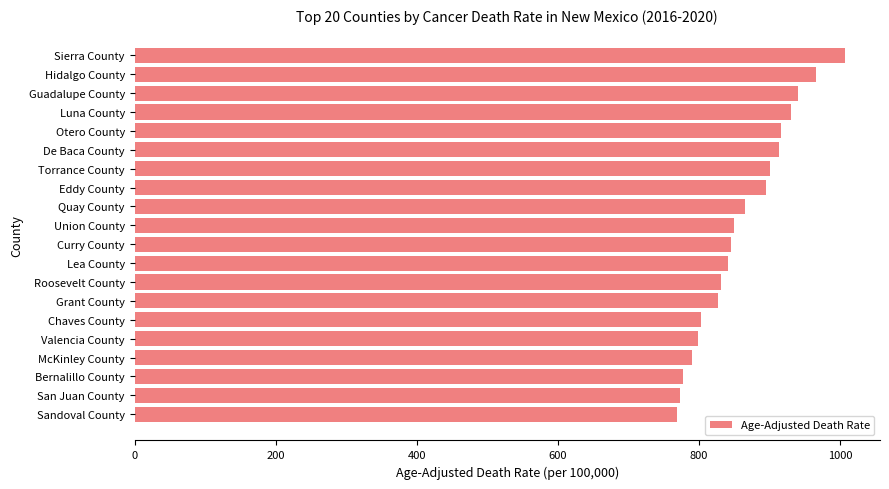

What is the difference between the maximum and second lowest values?

233.4